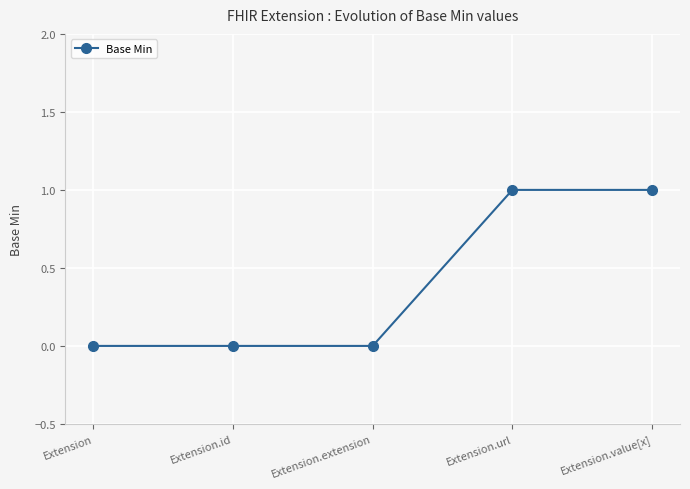

True or false: the data shows 1 at Extension.url.

True